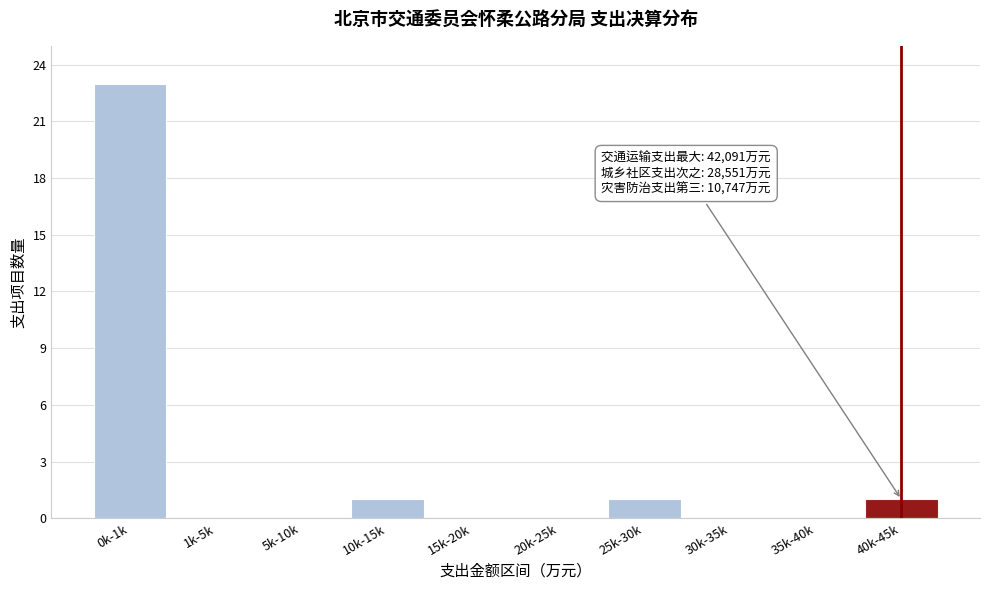

Reading right to left, transcribe all the data shown in this chart.

40k-45k=1	35k-40k=0	30k-35k=0	25k-30k=1	20k-25k=0	15k-20k=0	10k-15k=1	5k-10k=0	1k-5k=0	0k-1k=23